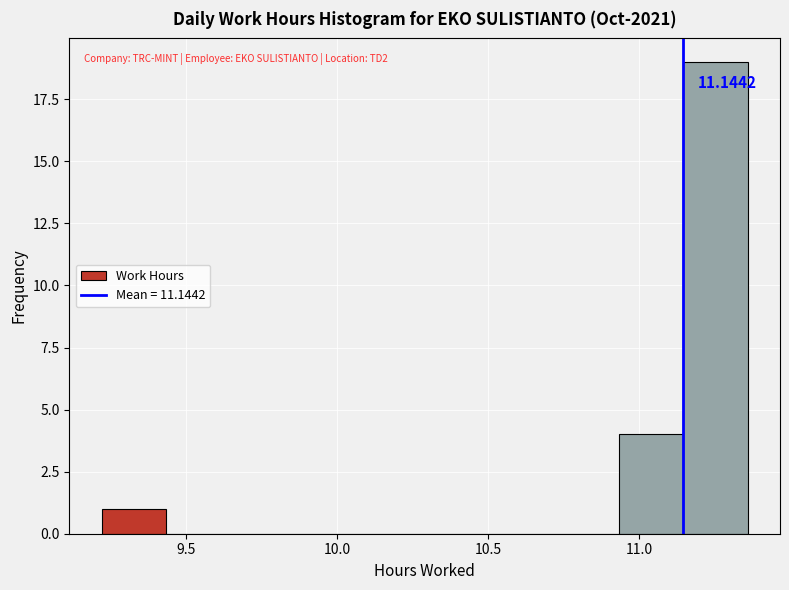

Over which range of the x-axis is the bar tallest?

11.15 to 11.35